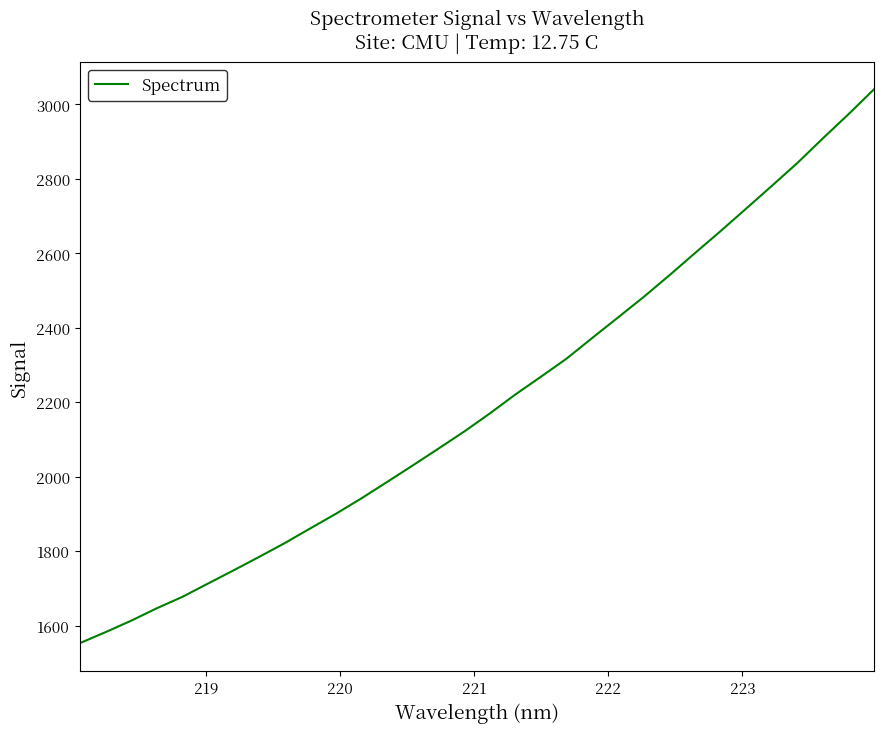

What is the sum of all values?

70381.3